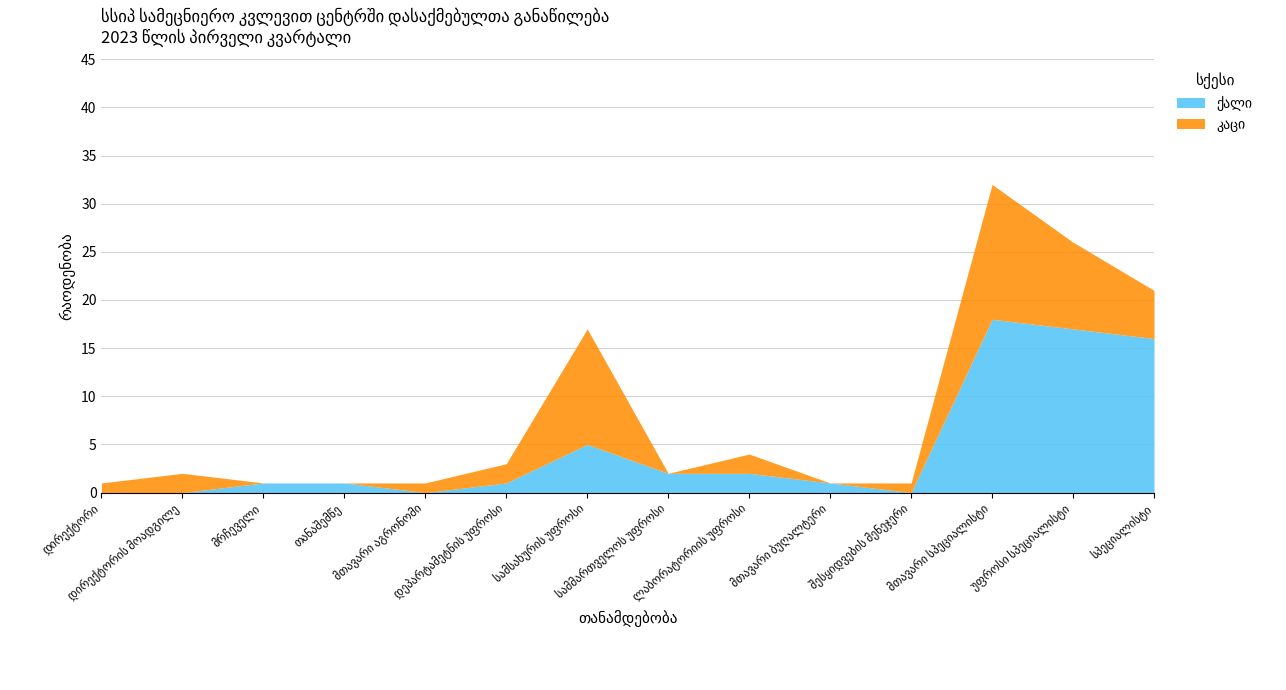

What are all the series names shown in the legend?

ქალი, კაცი